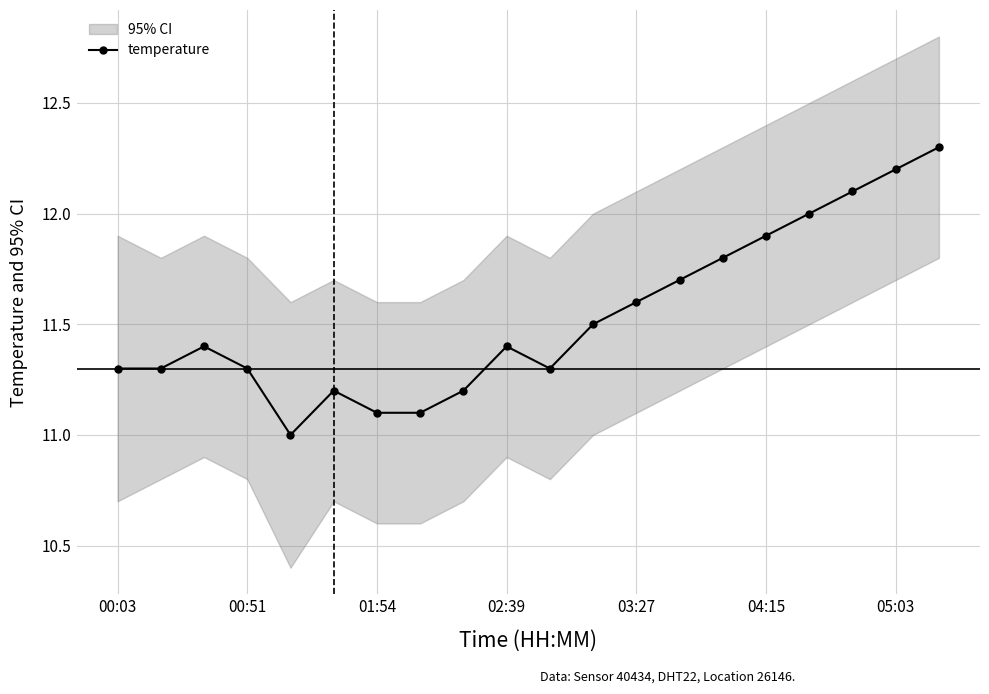

True or false: the data has more than 1 interior local peaks.

True